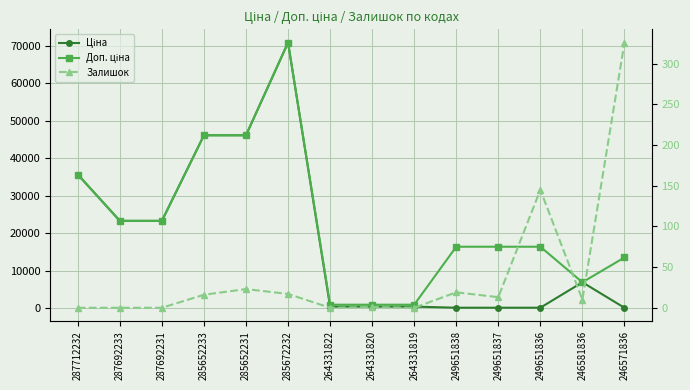

Where is the first local minimum for Доп. ціна?

246581836